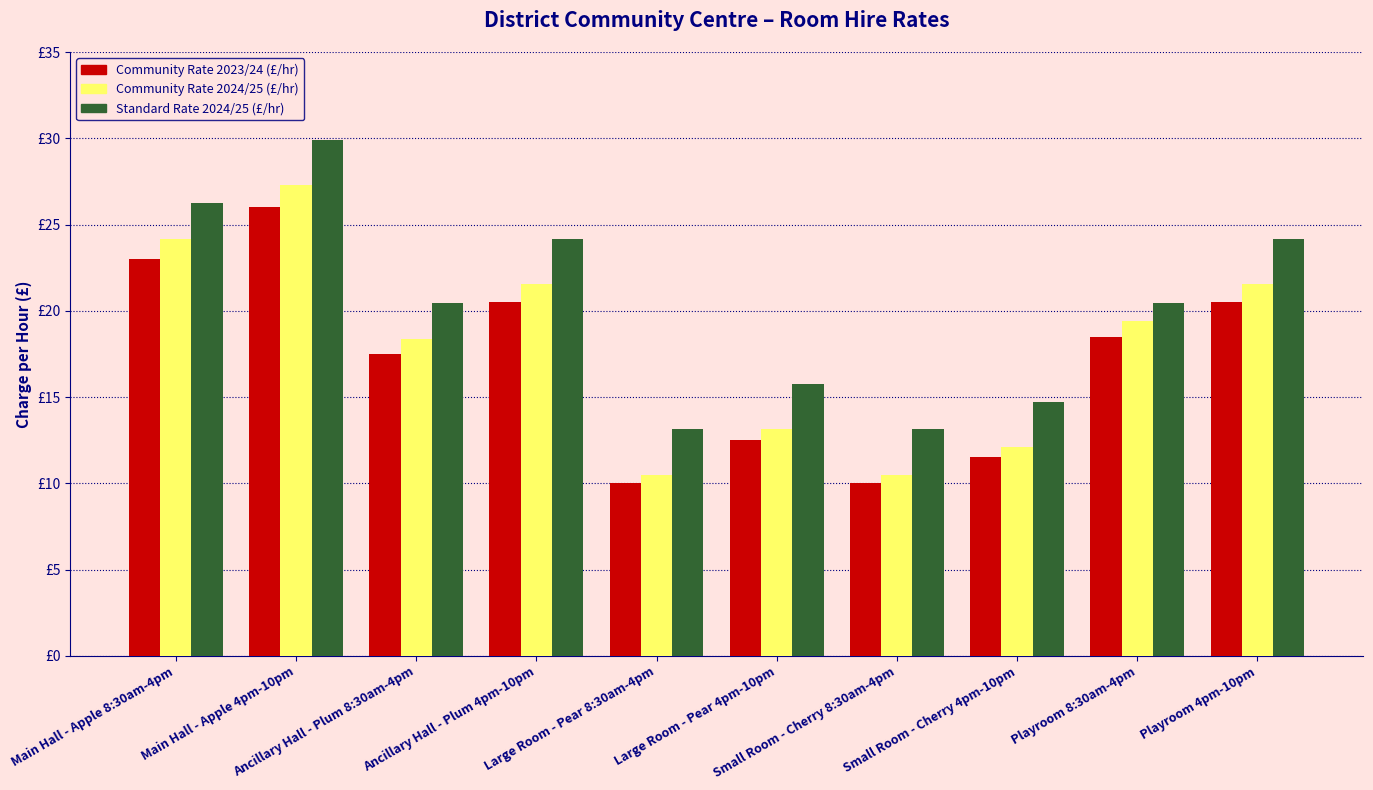

Does the chart contain any negative values?

No